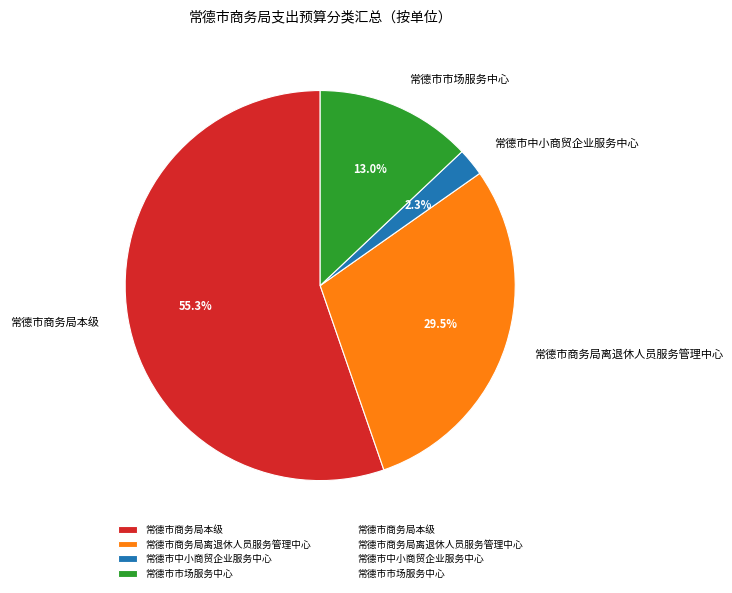

What is the majority slice?

常德市商务局本级